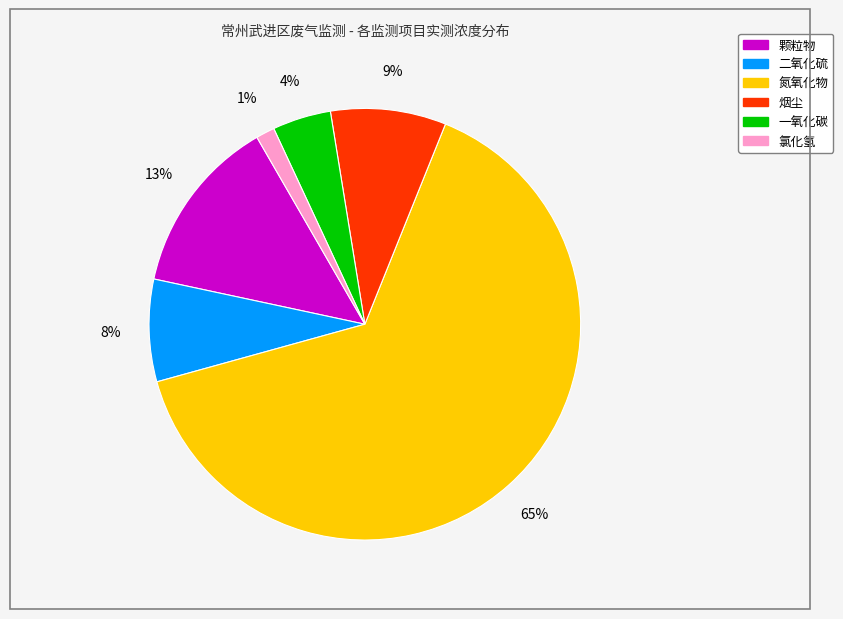

Is it true that 颗粒物 is 13% of the pie?

True